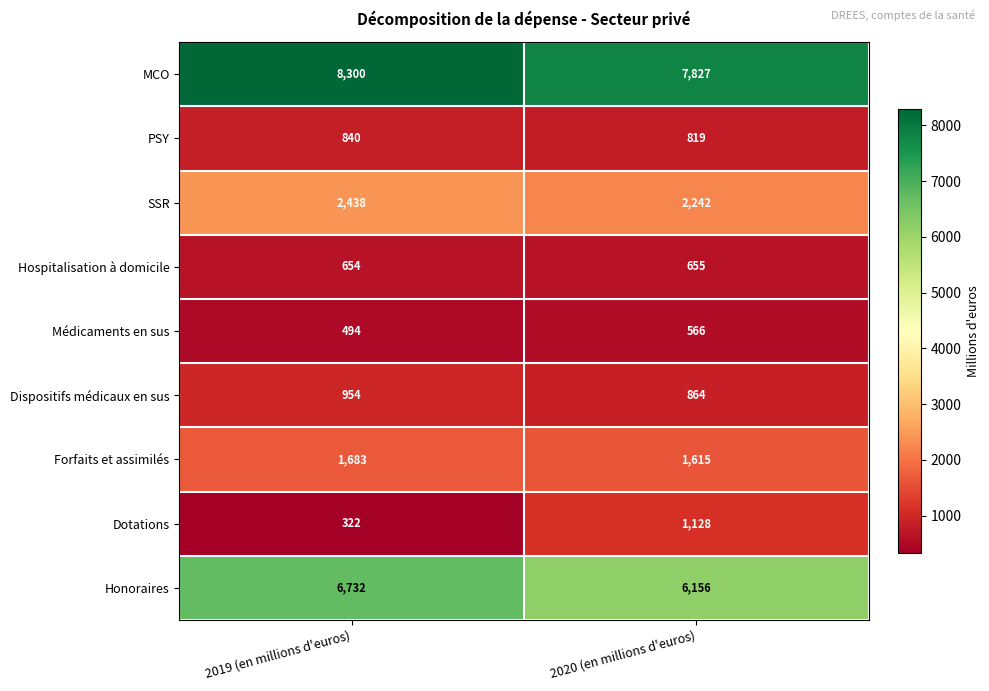

Read the SSR value at 2019 (en millions d'euros), to the nearest 50.

2450